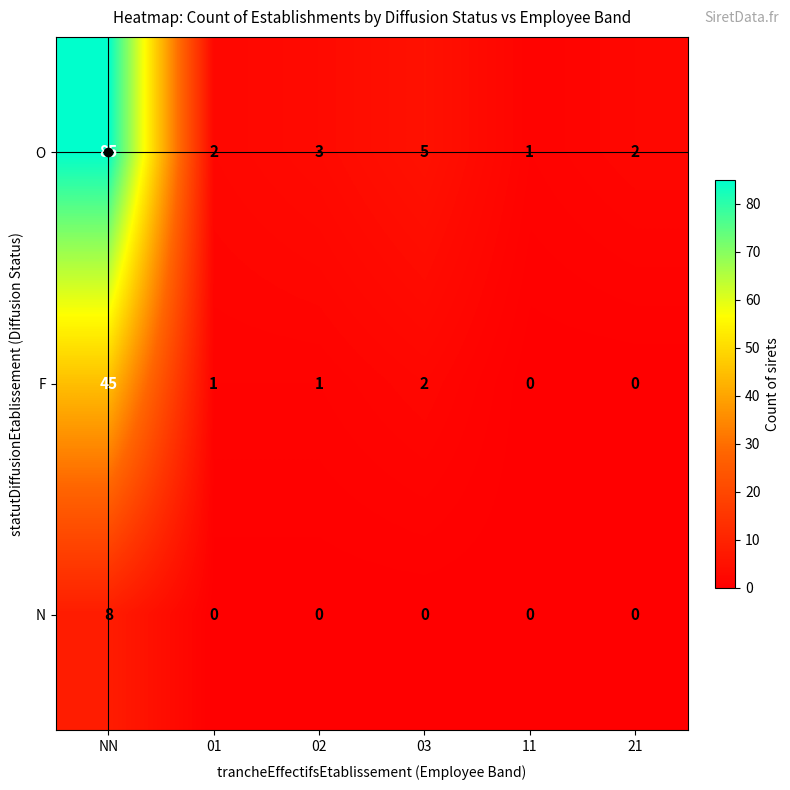

List the series in order of their overall mean, highest first.

O, F, N